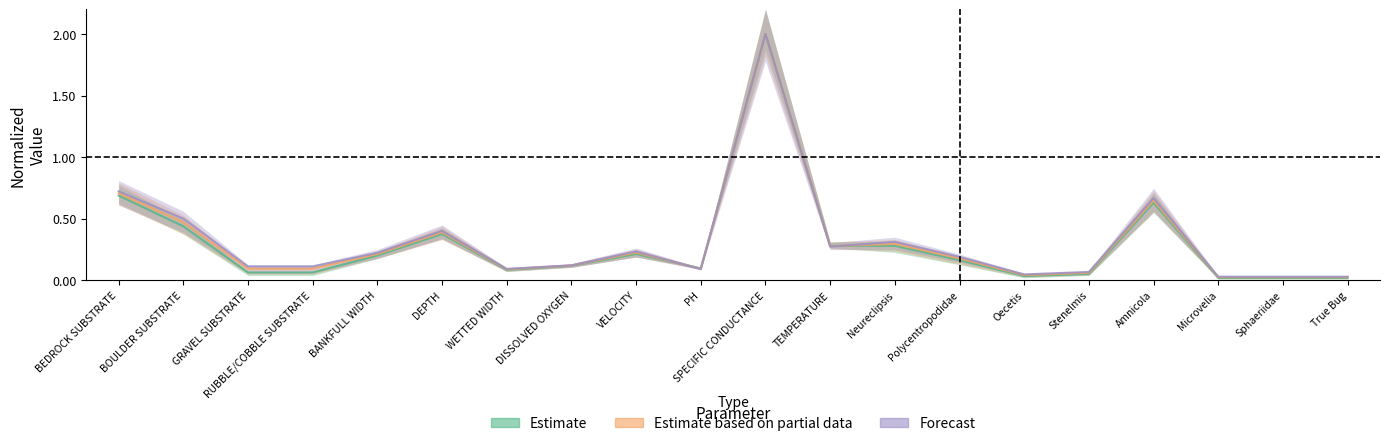

In Estimate, how many points are higher than both neighbors (excluding endpoints)?

5